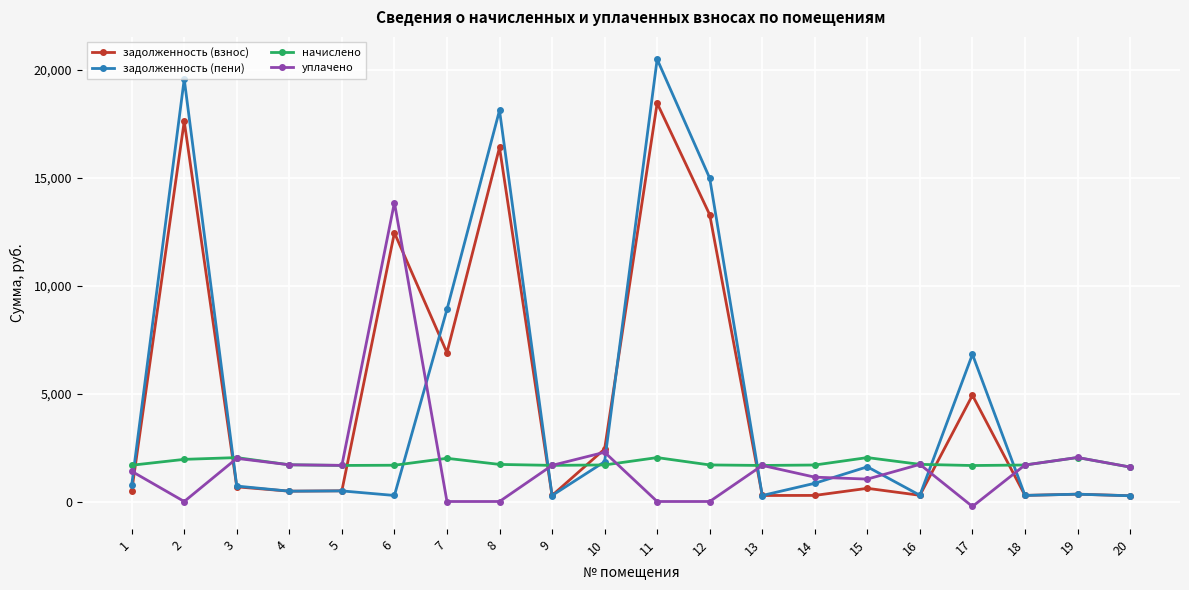

At which label does задолженность (пени) reach its peak?

11